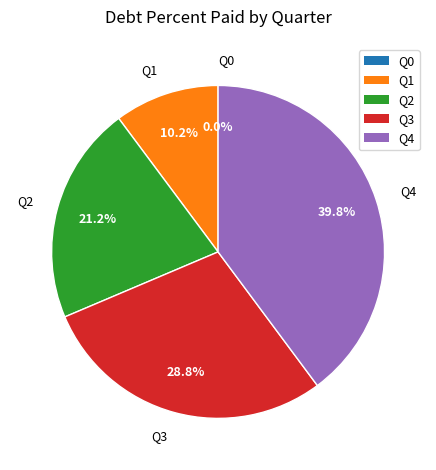

What portion of the pie excludes Q2?

78.8%